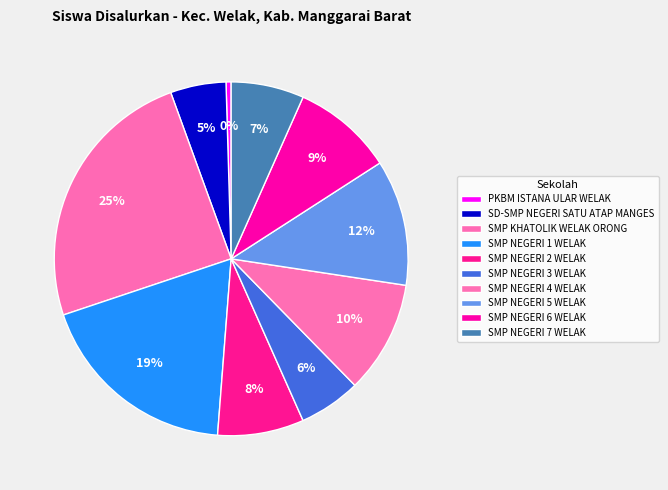

Is the sum of SD-SMP NEGERI SATU ATAP MANGES and SMP NEGERI 4 WELAK greater than half?

No